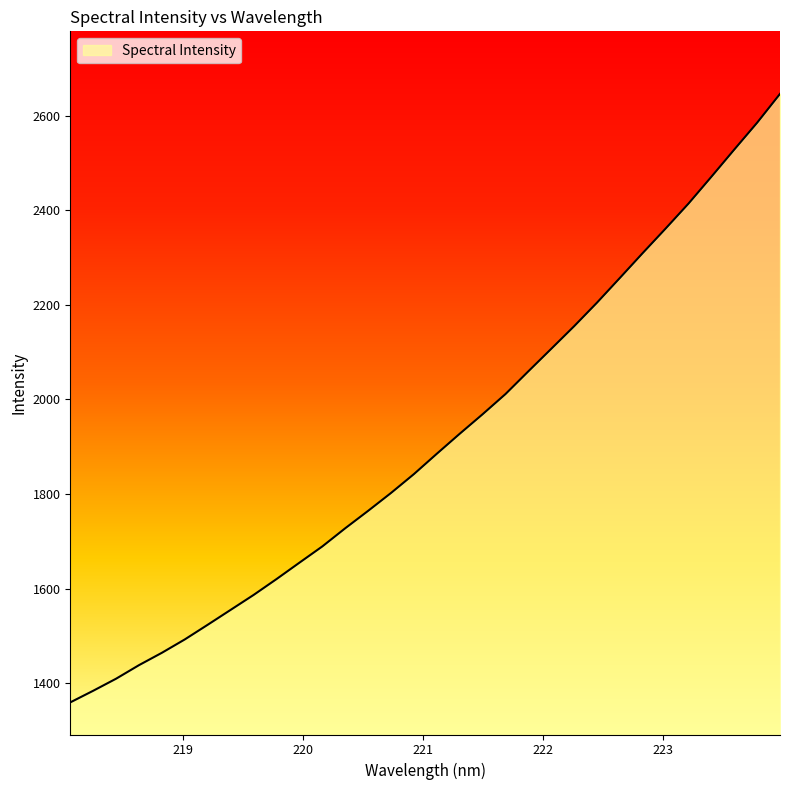

Does the chart display data point markers on the line(s)?

No